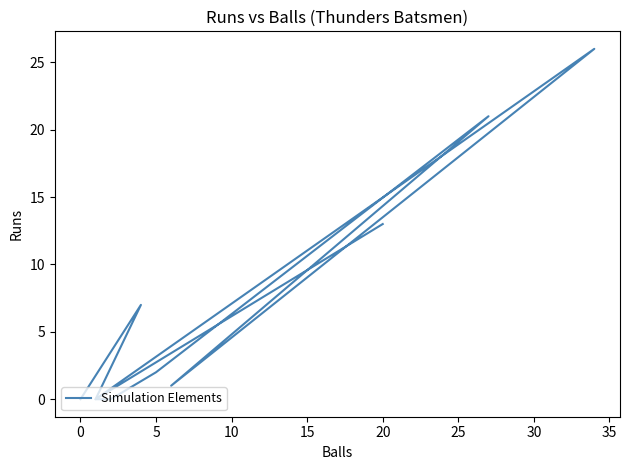

How many values are below 1?

5